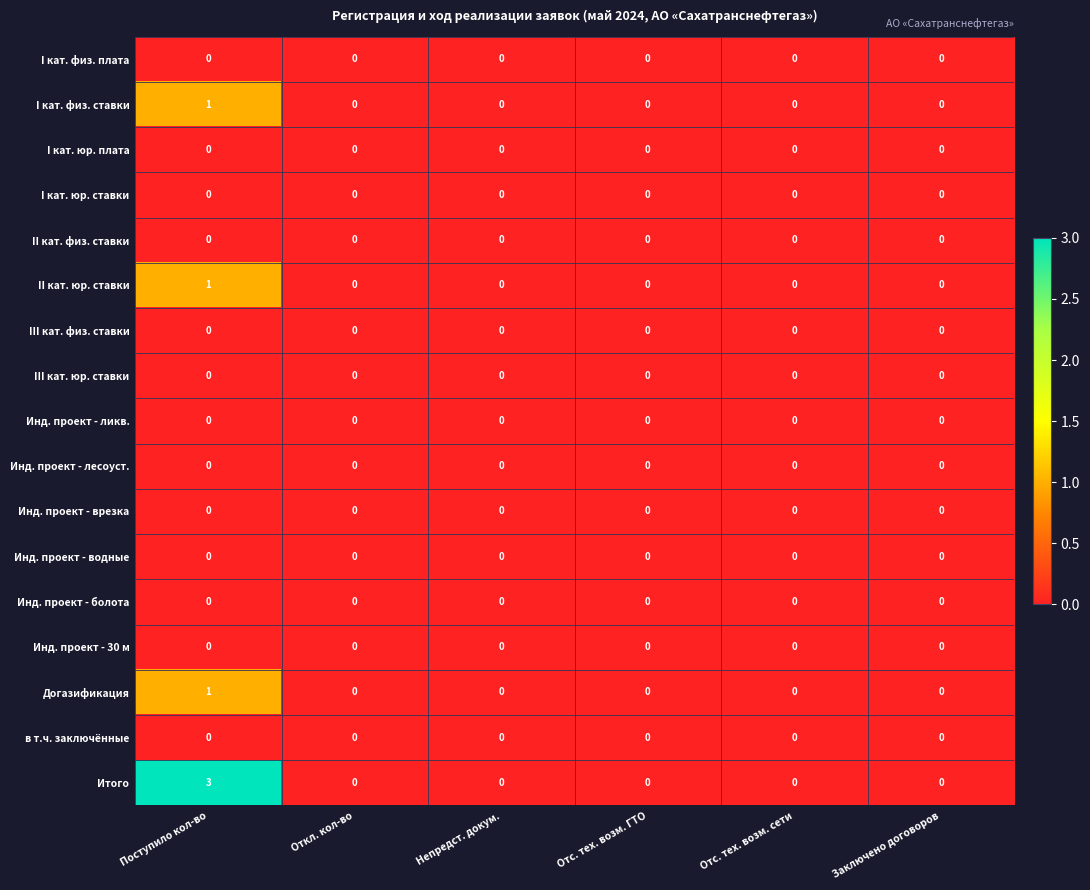

What is the maximum value shown in the chart?

3